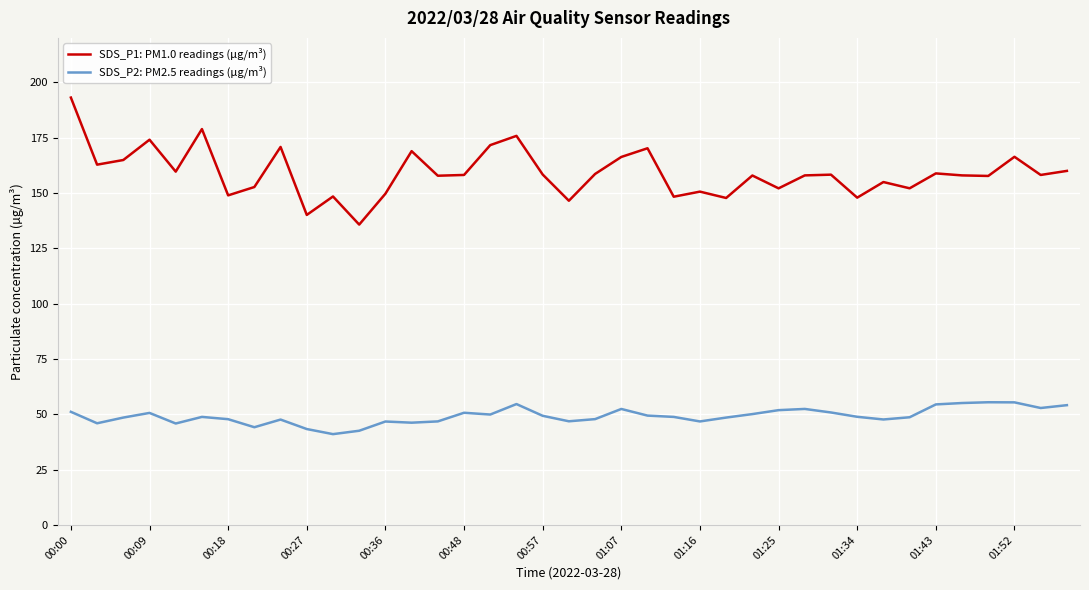

List the series in order of their peak value, lowest first.

SDS_P2: PM2.5 readings (µg/m³), SDS_P1: PM1.0 readings (µg/m³)